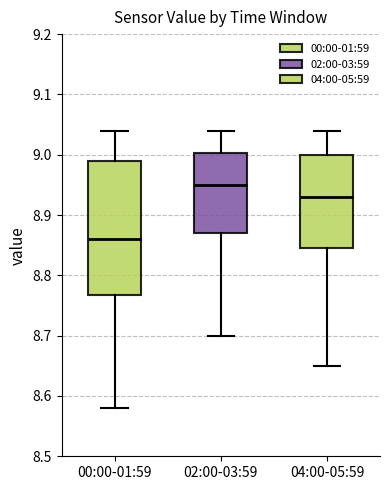

Reading left to right, transcribe this box plot: for each box, give where its median line is, the range the box spans, and where its two whiskers end, as read against the y-axis. The values are not printed on the chart, so give them approximately, as read against the axis.

00:00-01:59: median 8.86, box 8.77 to 8.99, whiskers 8.58 to 9.04
02:00-03:59: median 8.95, box 8.87 to 9.00, whiskers 8.70 to 9.04
04:00-05:59: median 8.93, box 8.85 to 9.00, whiskers 8.65 to 9.04